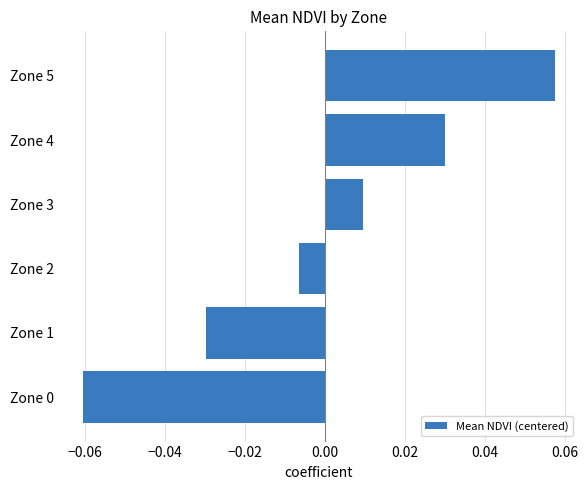

True or false: the data shows 0.0 at Zone 5.

False